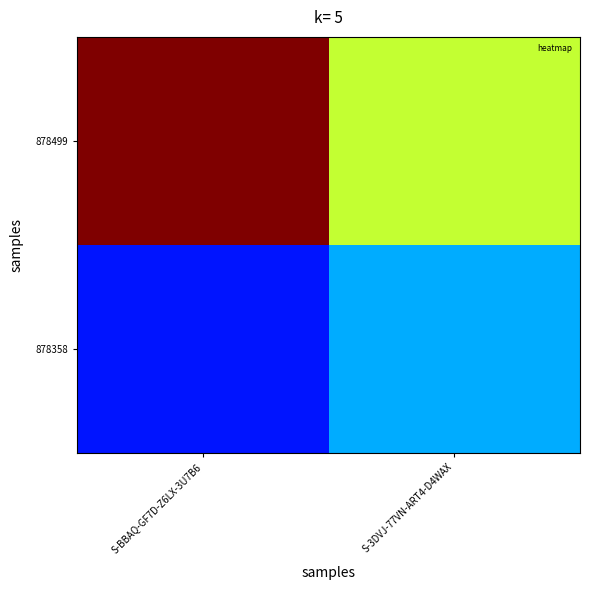

Which category has the lowest value across all series?

S-BBAQ-GF7D-Z6LX-3U7B6